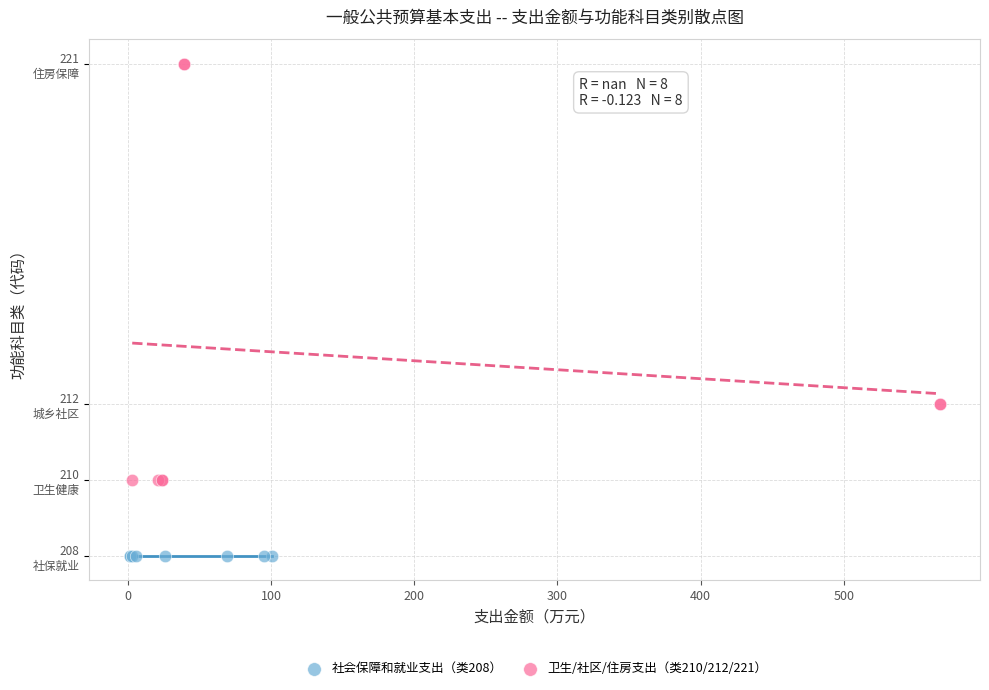

What are all the series names shown in the legend?

社会保障和就业支出（类208）, 卫生/社区/住房支出（类210/212/221）